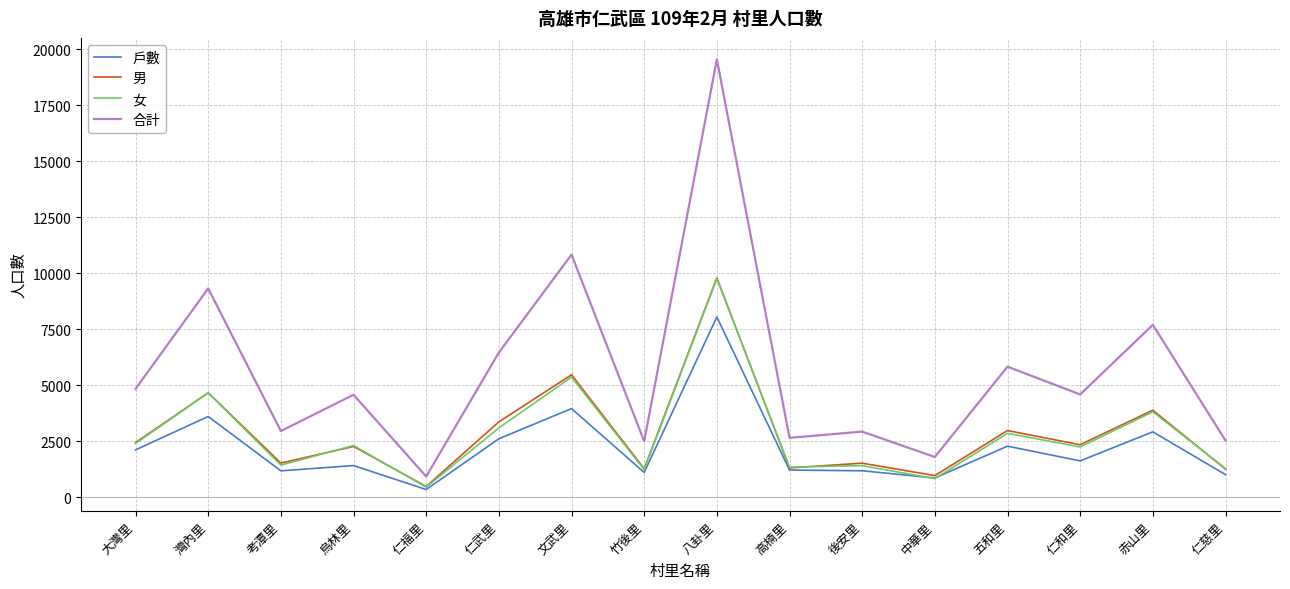

Is it true that 女 equals 790 at 仁武里?

False